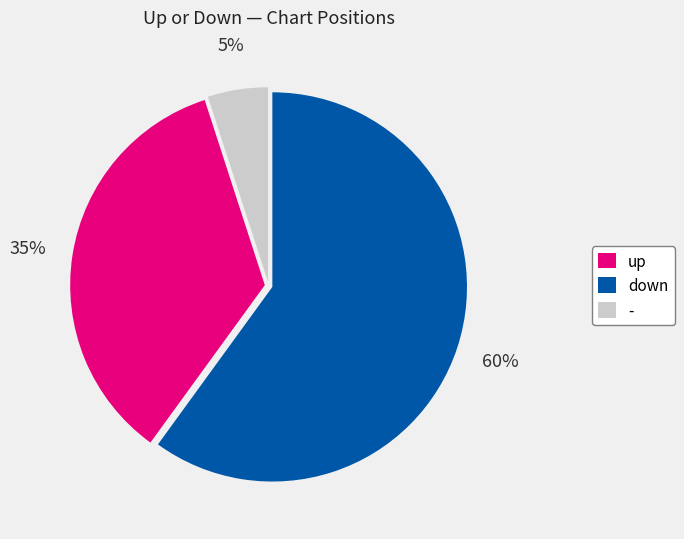

To the nearest percent, what is the average slice percentage?

33%